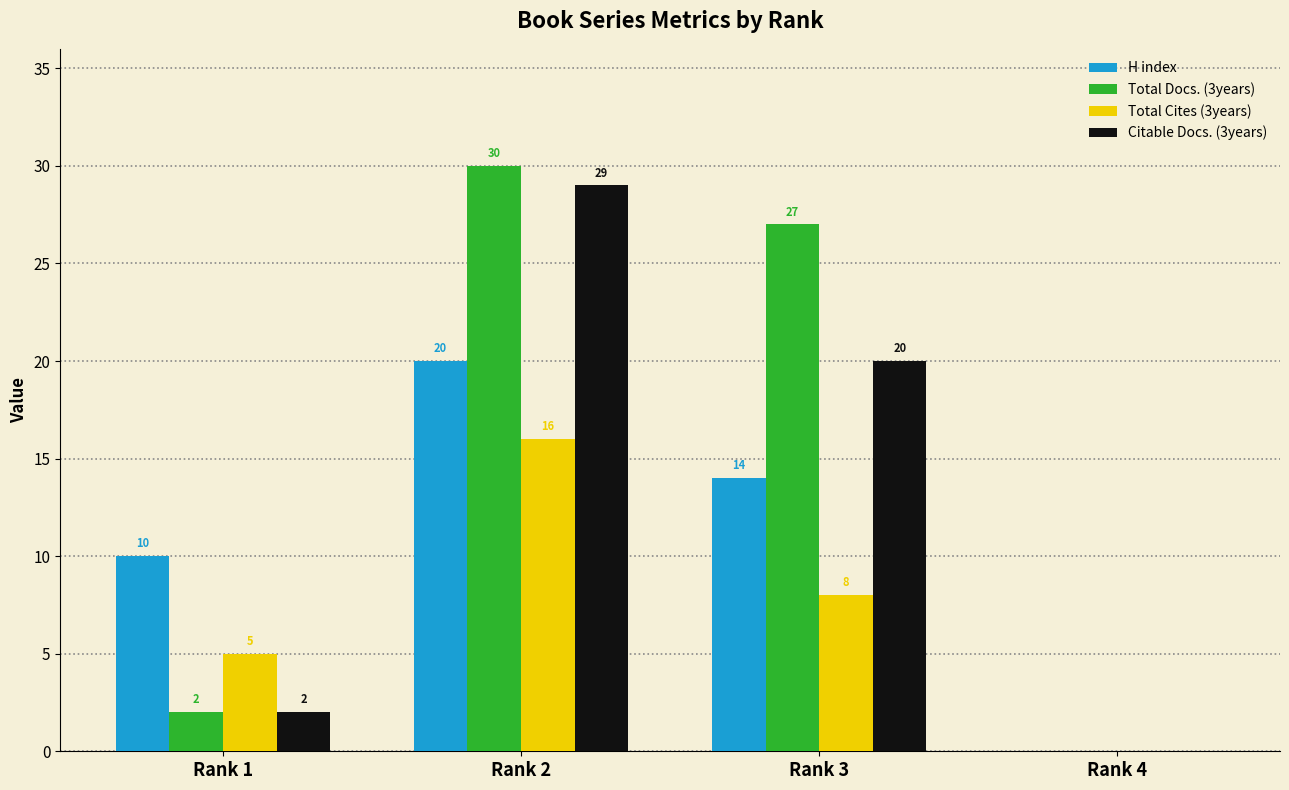

Between Rank 2 and Rank 3, which series saw the biggest shift?

Citable Docs. (3years)